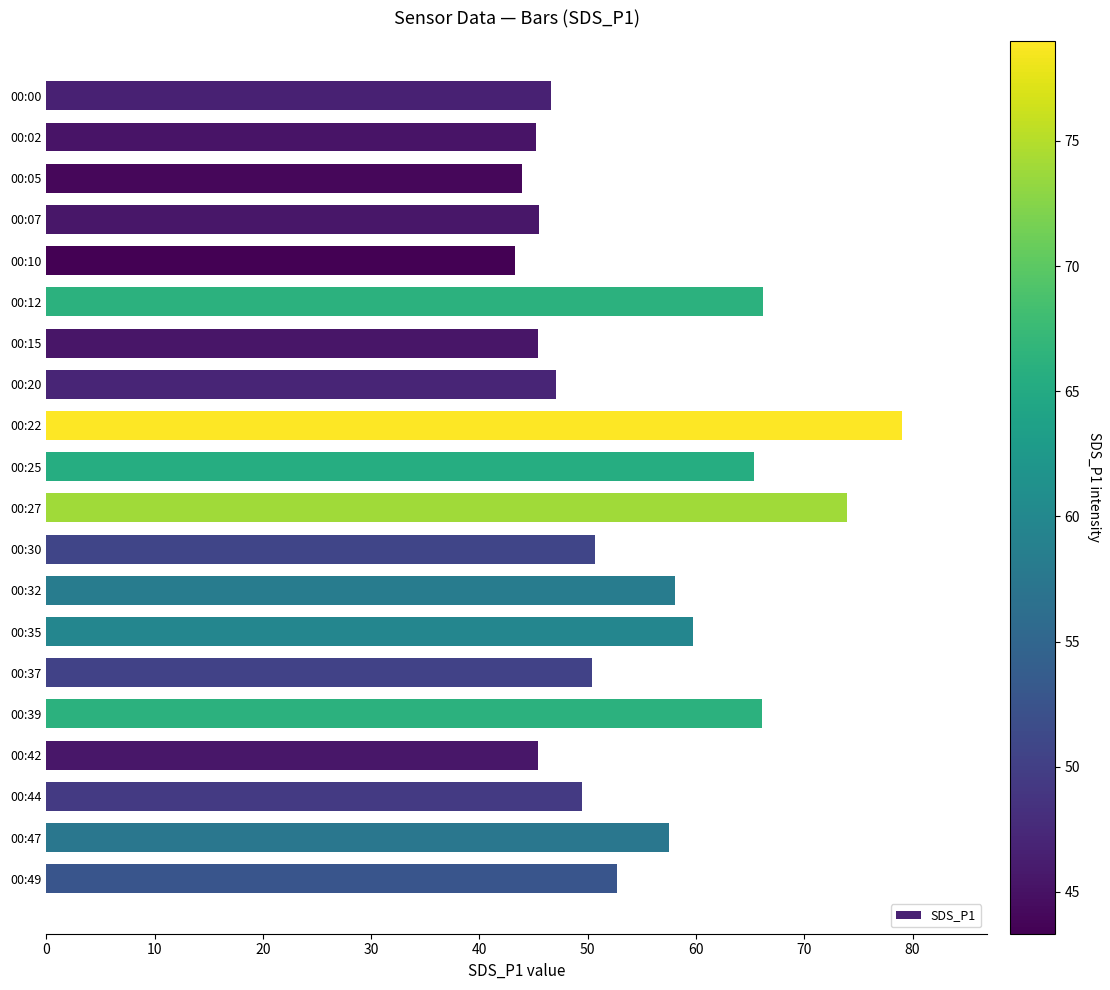

Are the bars horizontal?

Yes